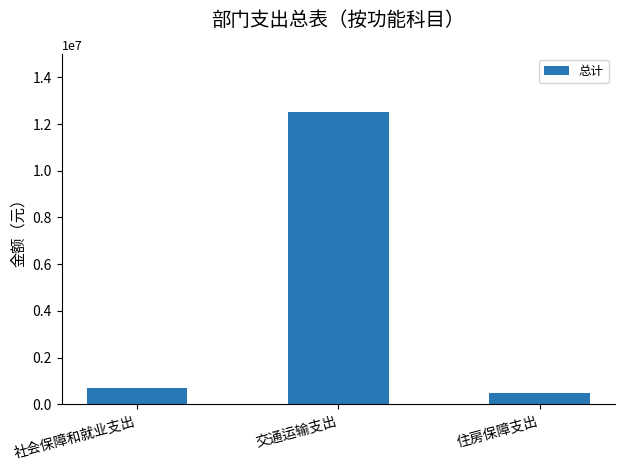

What is the value of the 3rd bar from the left?

471965.4